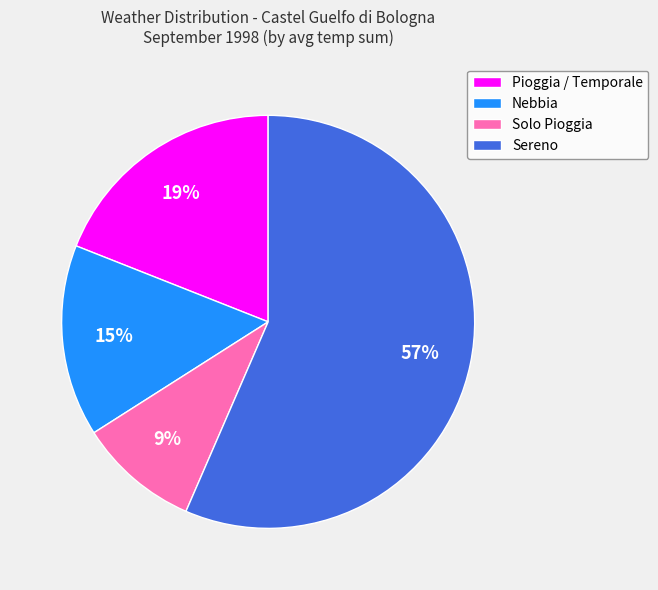

To the nearest percent, what is the average slice percentage?

25%